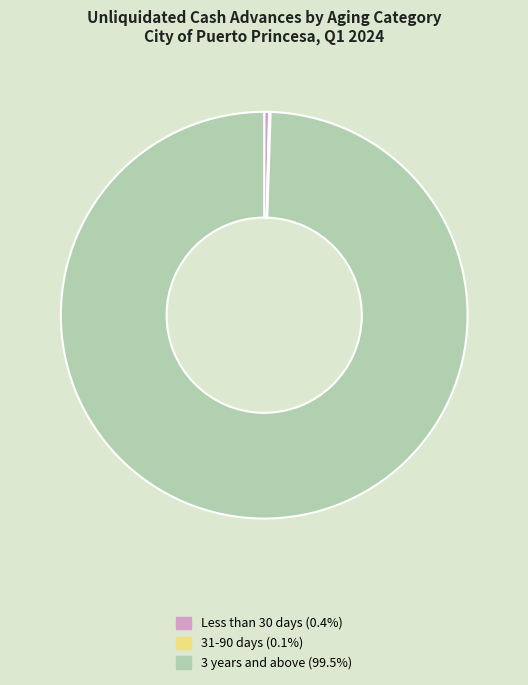

Is there a majority slice in this chart?

Yes